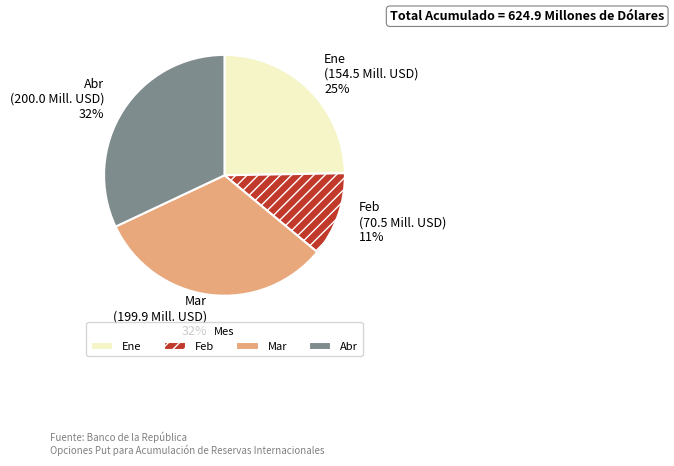

Which category has the smallest portion of the pie?

Feb